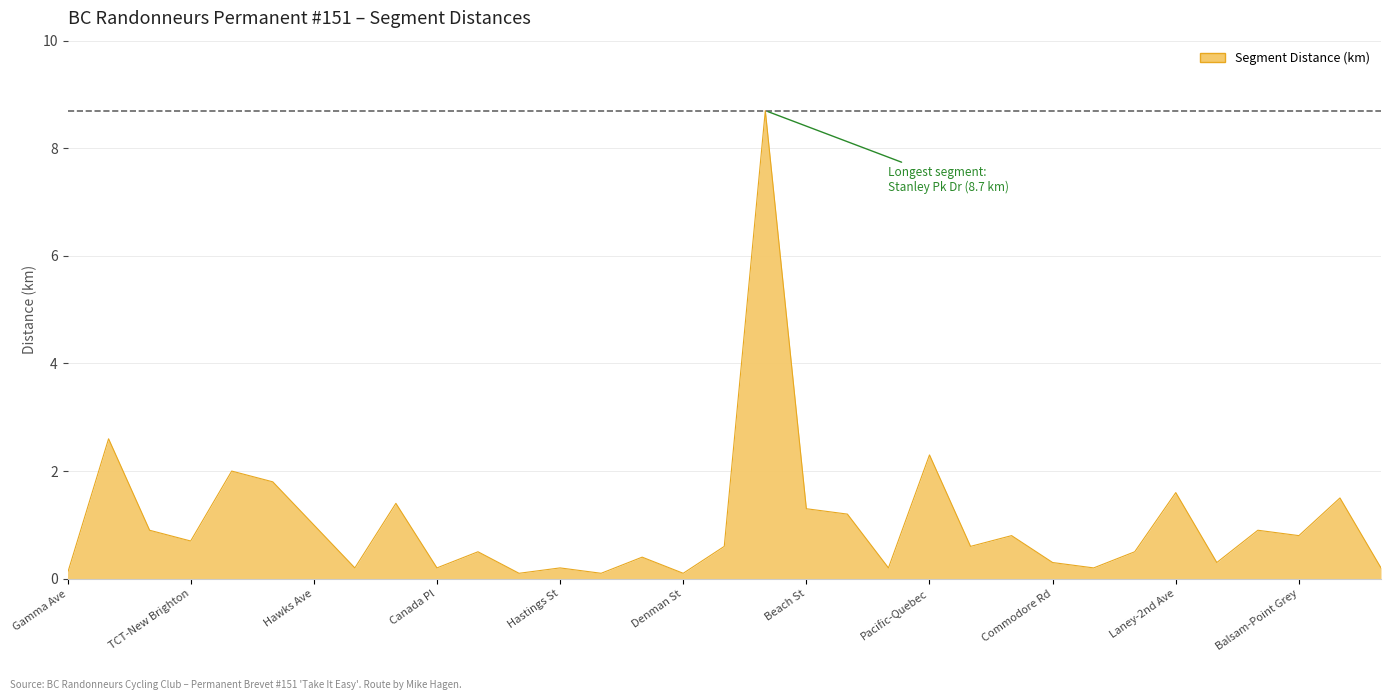

What is the difference between the maximum and minimum values?

8.6